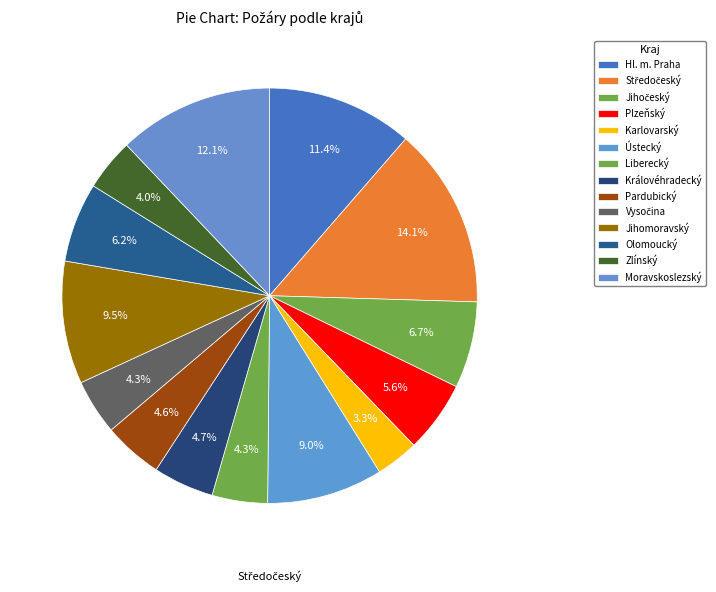

To the nearest percent, what percentage of the pie is Hl. m. Praha?

11%